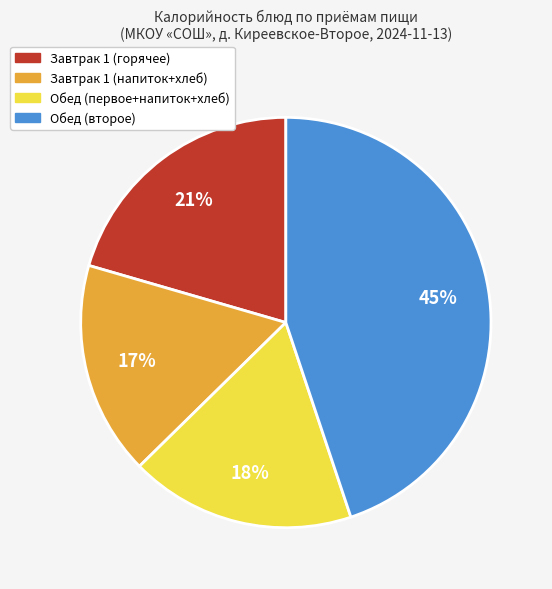

How many segments does this pie chart have?

4